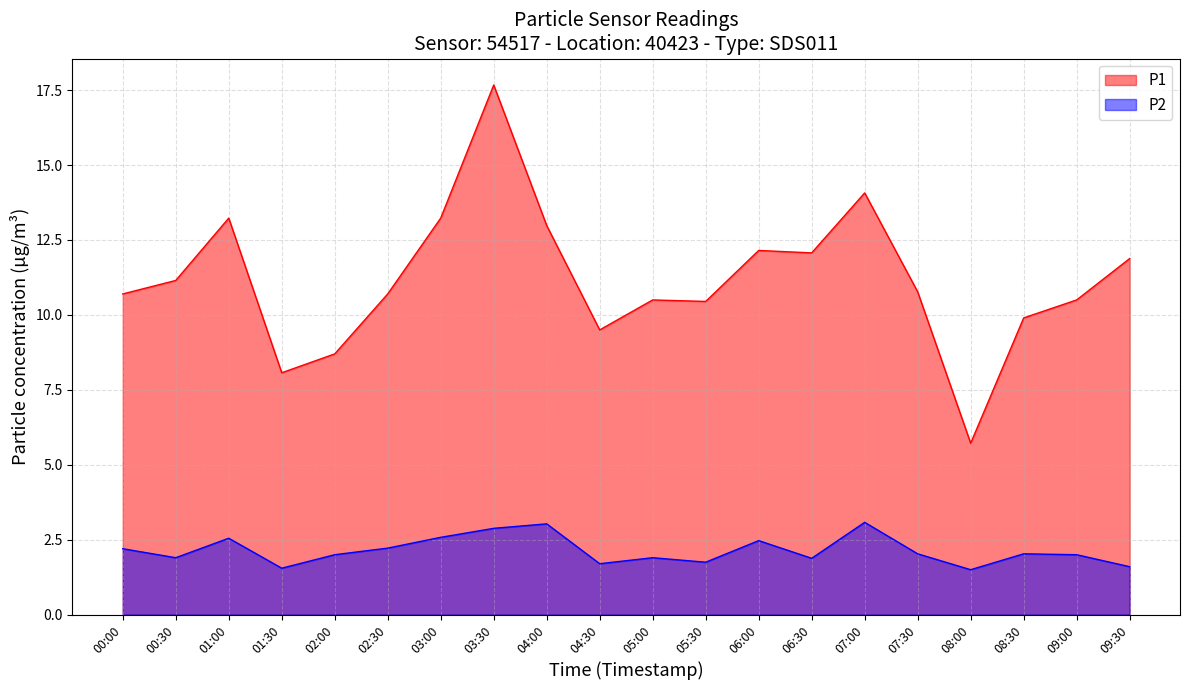

True or false: P1 and P2 cross at least once.

False